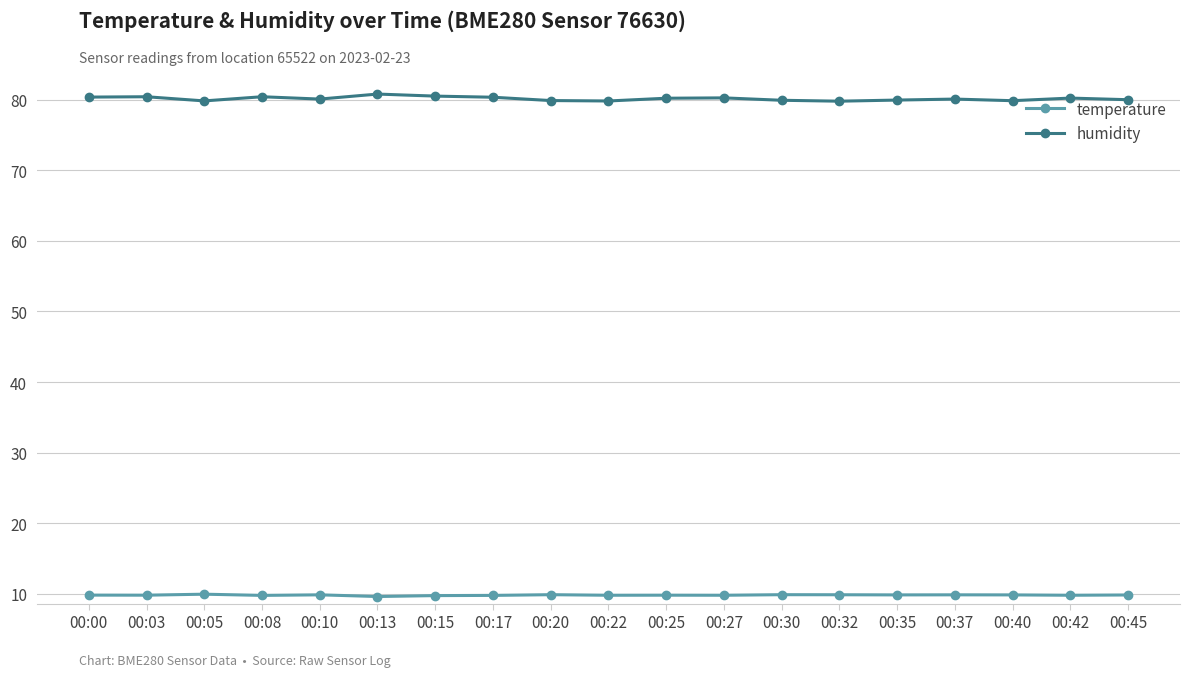

At how many categories does at least one series exceed 54?

19